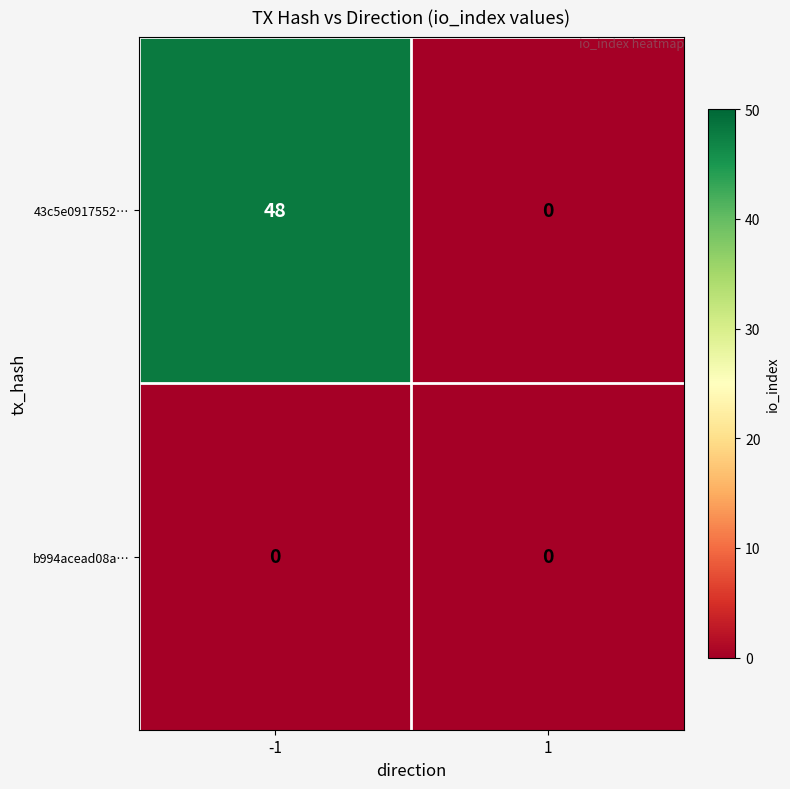

Reading left to right, what are all the values shown in this chart?

43c5e0917552…: -1=48	1=0
b994acead08a…: -1=0	1=0